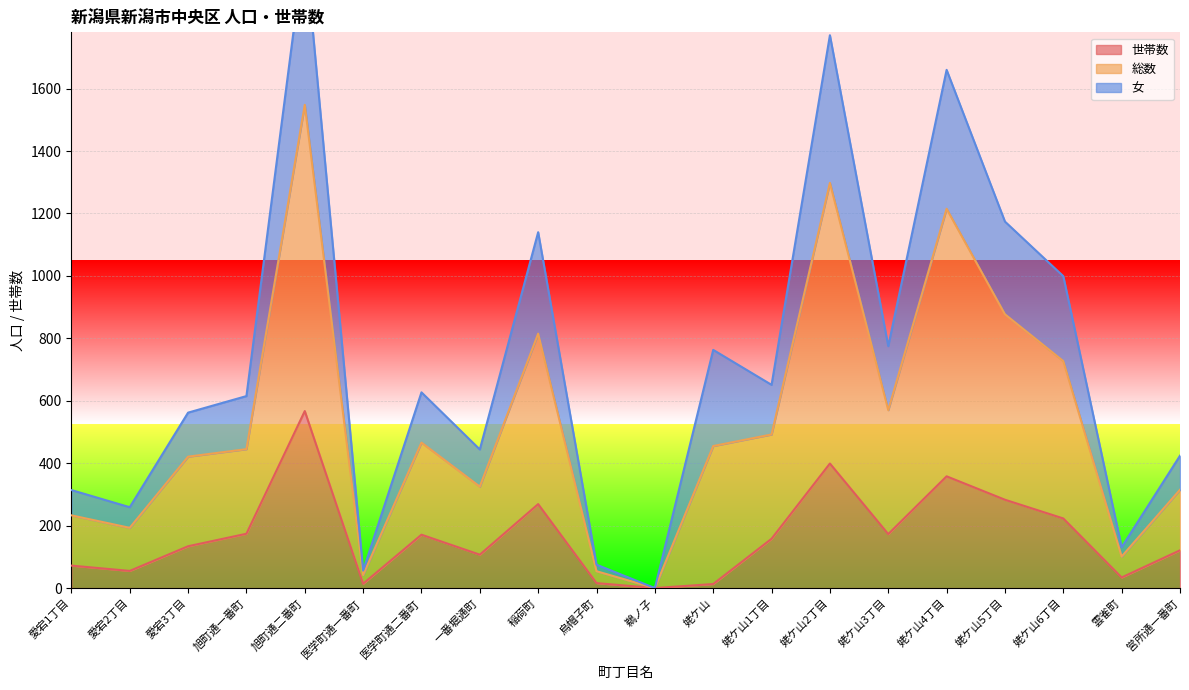

True or false: 世帯数 has a value of 567 at 旭町通二番町.

True